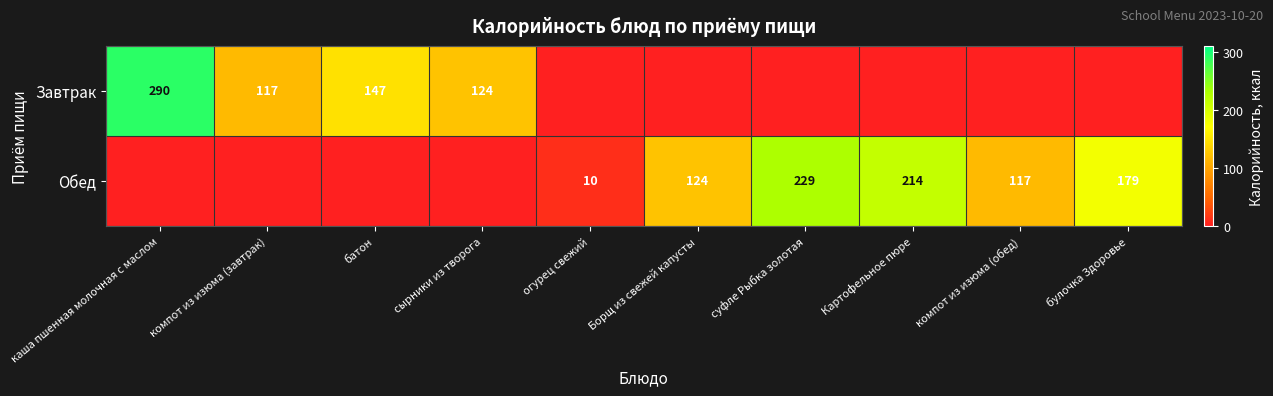

True or false: Обед has a value of 339 at суфле Рыбка золотая.

False